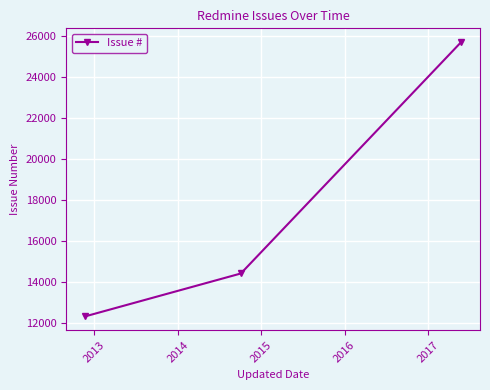

What is the greatest value displayed?

25701